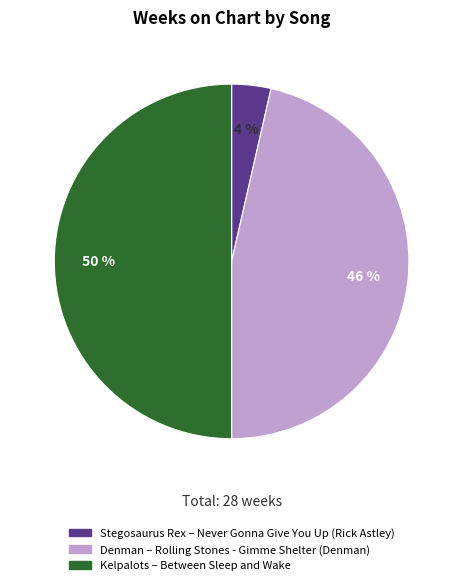

To the nearest percent, what is the average slice percentage?

33%